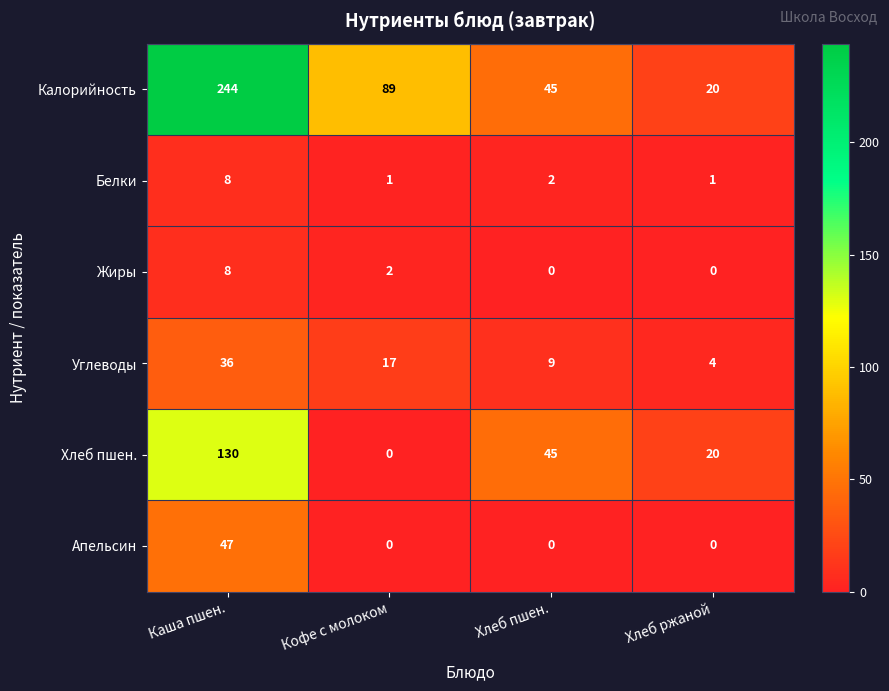

At how many categories does at least one series exceed 179?

1